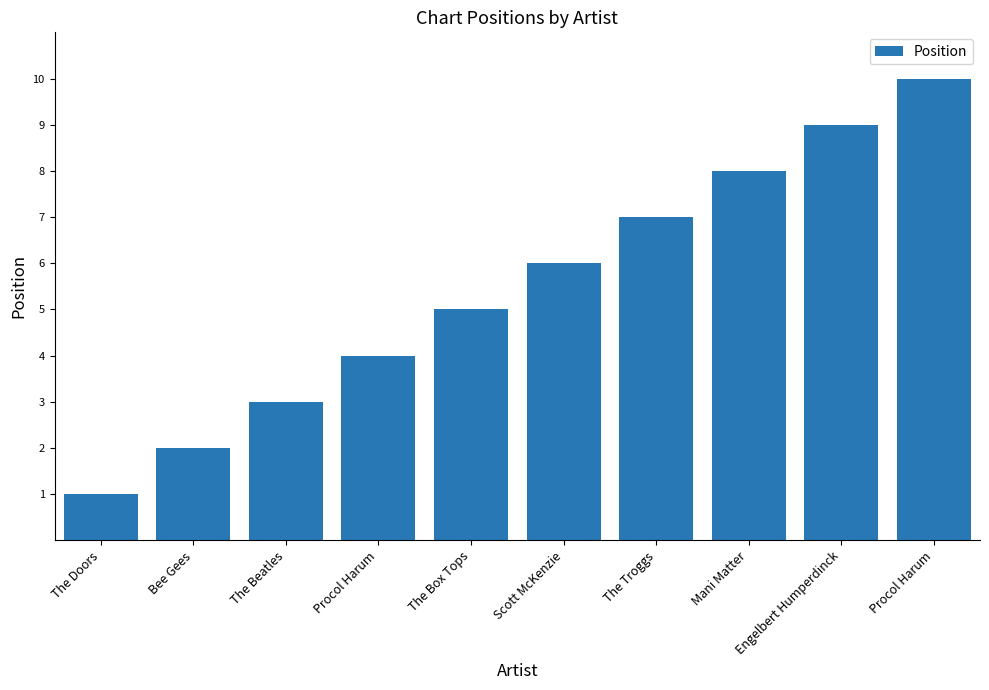

Which has a higher value, Engelbert Humperdinck or The Troggs?

Engelbert Humperdinck